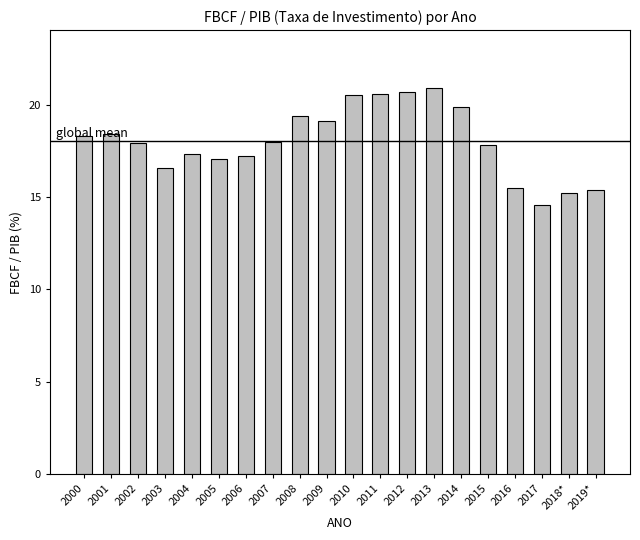

What is the maximum value shown in the chart?

20.9